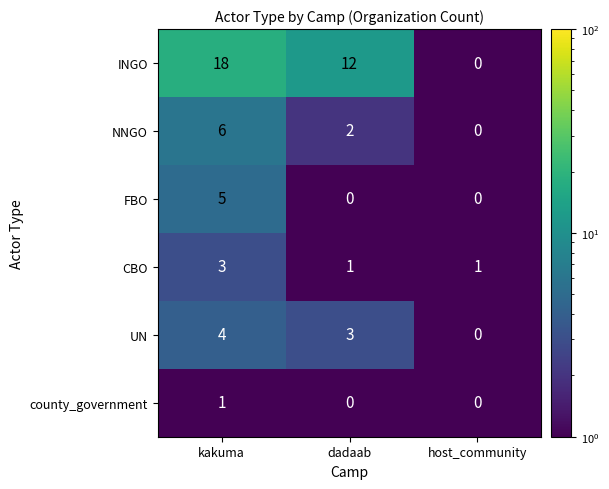

What is the maximum value shown in the chart?

18